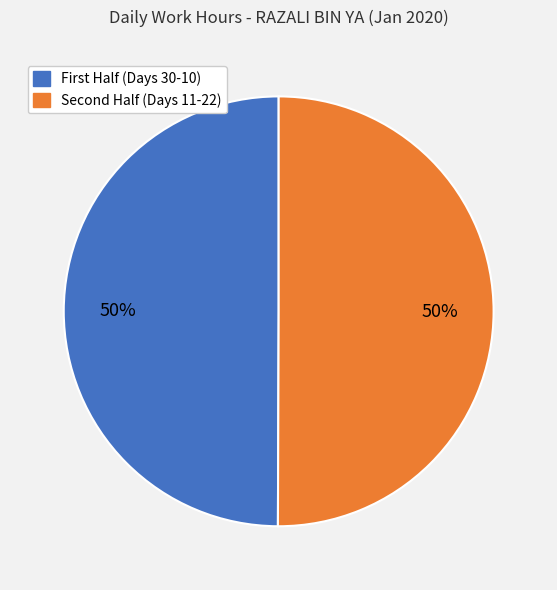

To the nearest percent, what is the average slice percentage?

50%